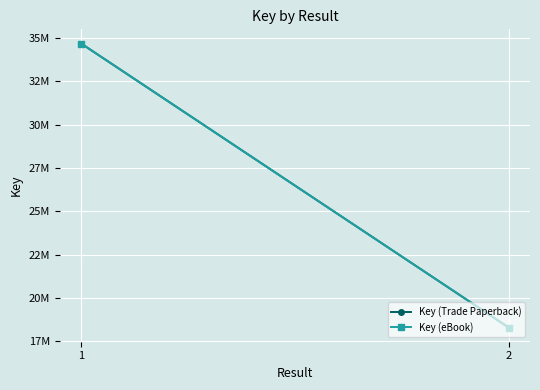

True or false: Key (eBook) has a value of 34687631 at 1.

True